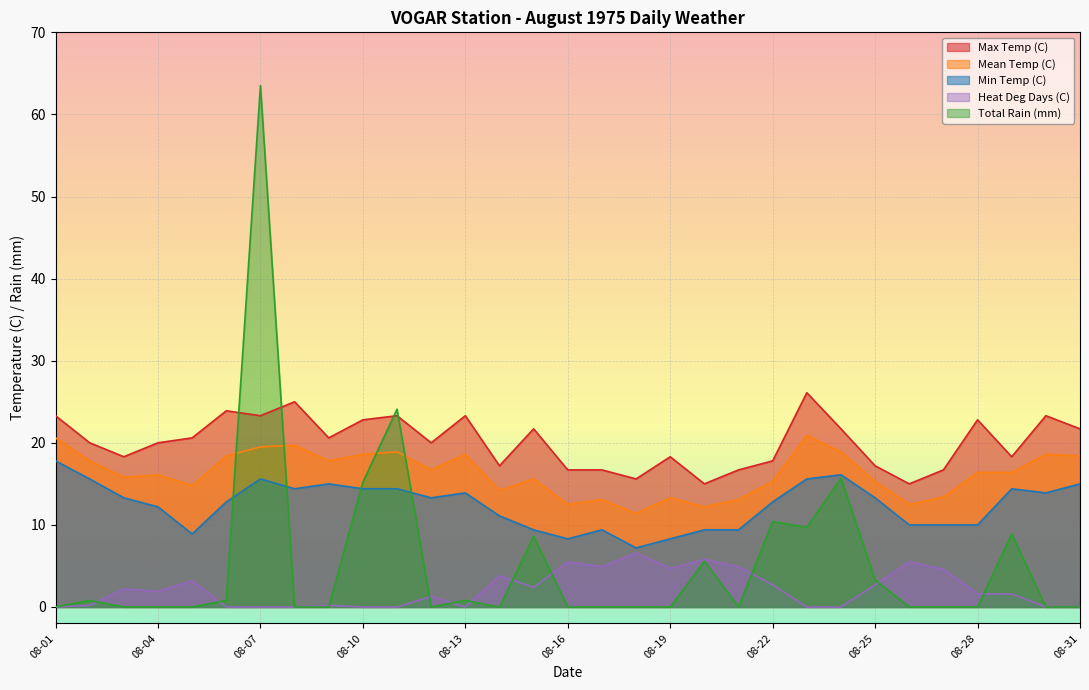

At which category does the chart reach its peak across all series?

08-07